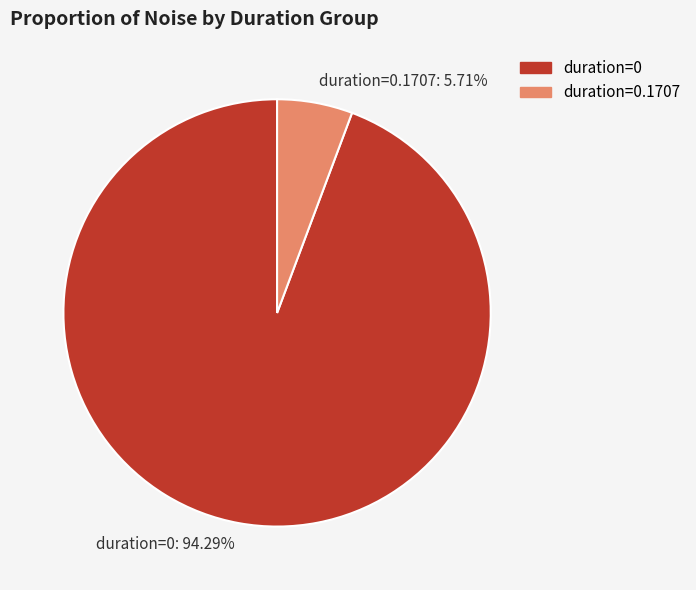

Rank the categories by value from highest to lowest.

duration=0, duration=0.1707